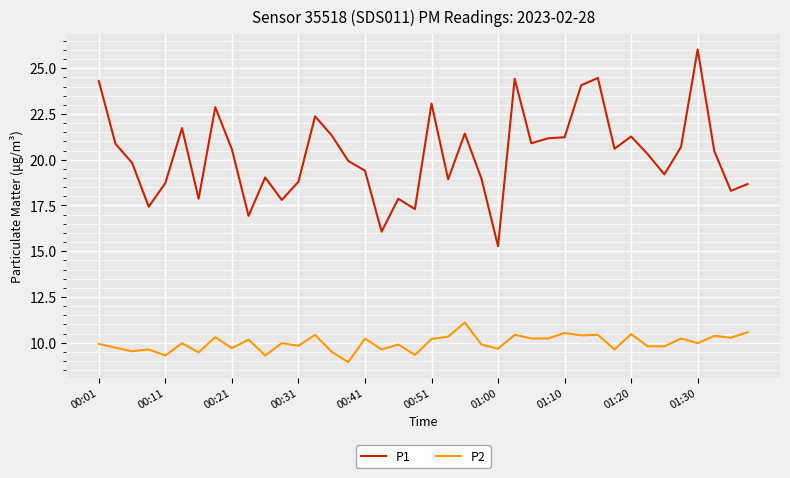

True or false: P1 and P2 intersect in this chart.

False